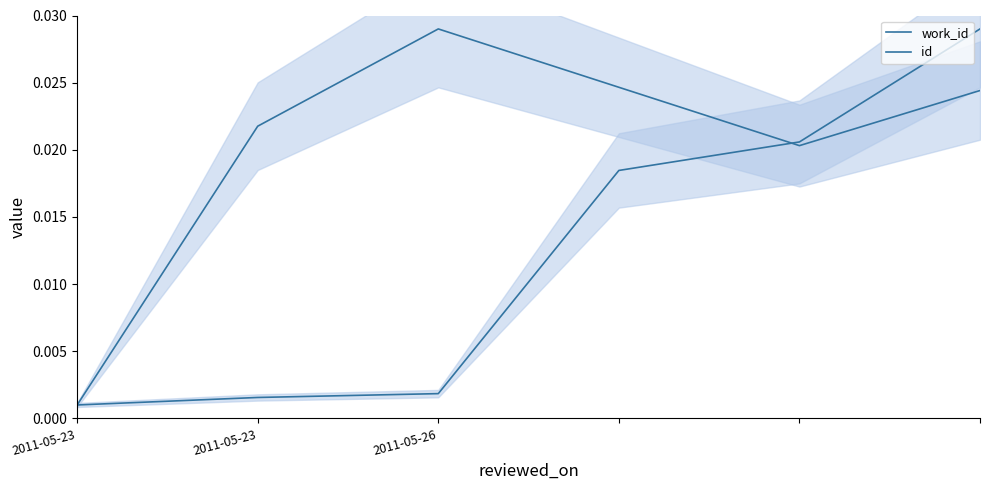

Where is work_id nearest to the value 0?

2011-05-23